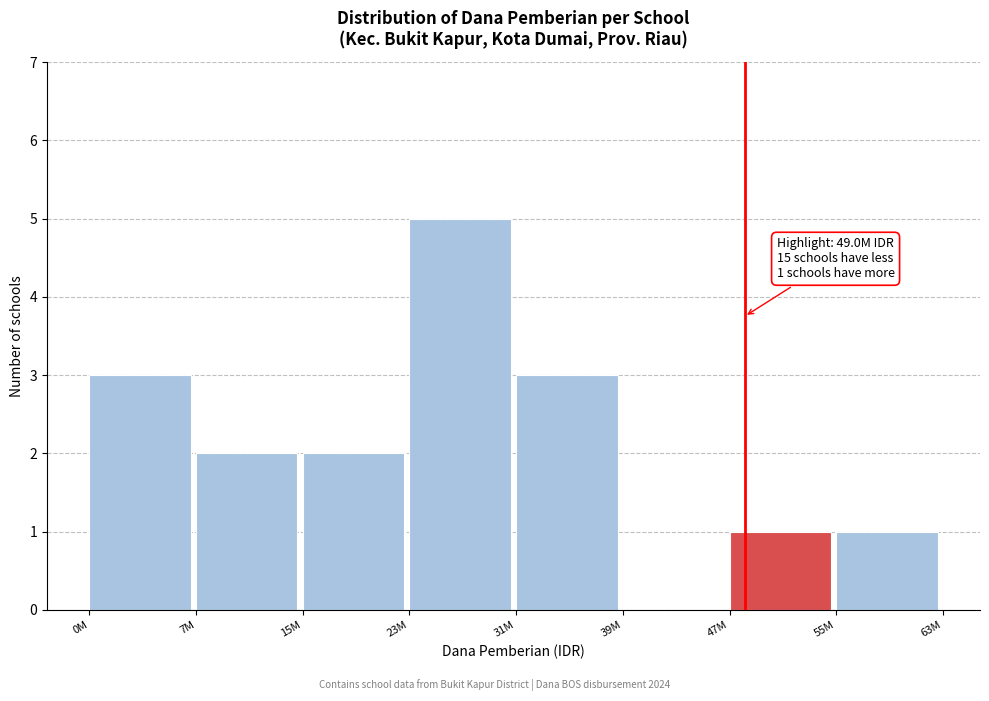

Reading right to left, transcribe all the data shown in this chart.

55M=1	47M=1	39M=0	31M=3	23M=5	15M=2	7M=2	0M=3